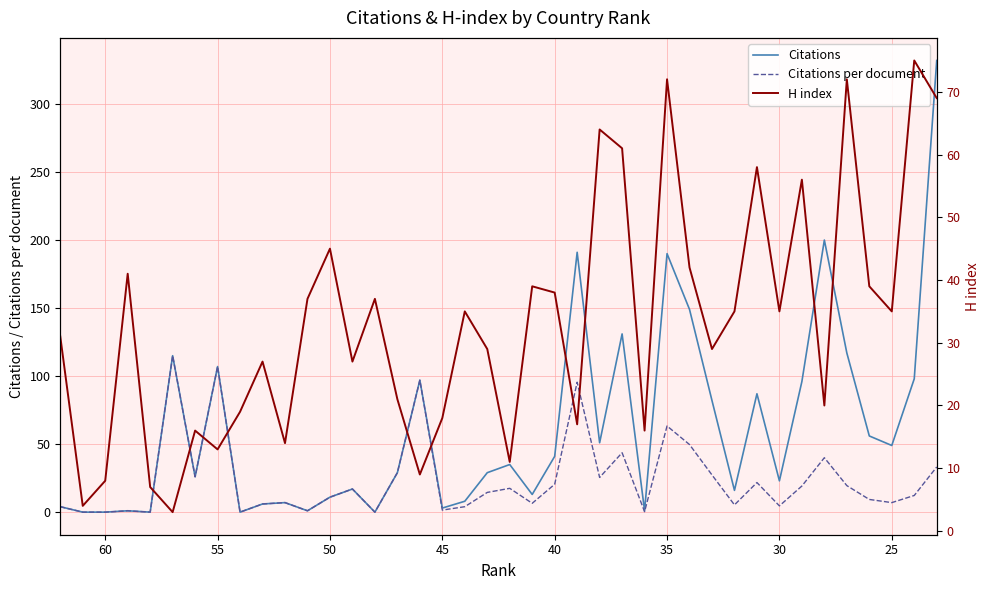

Count the number of categories in the chart.

40